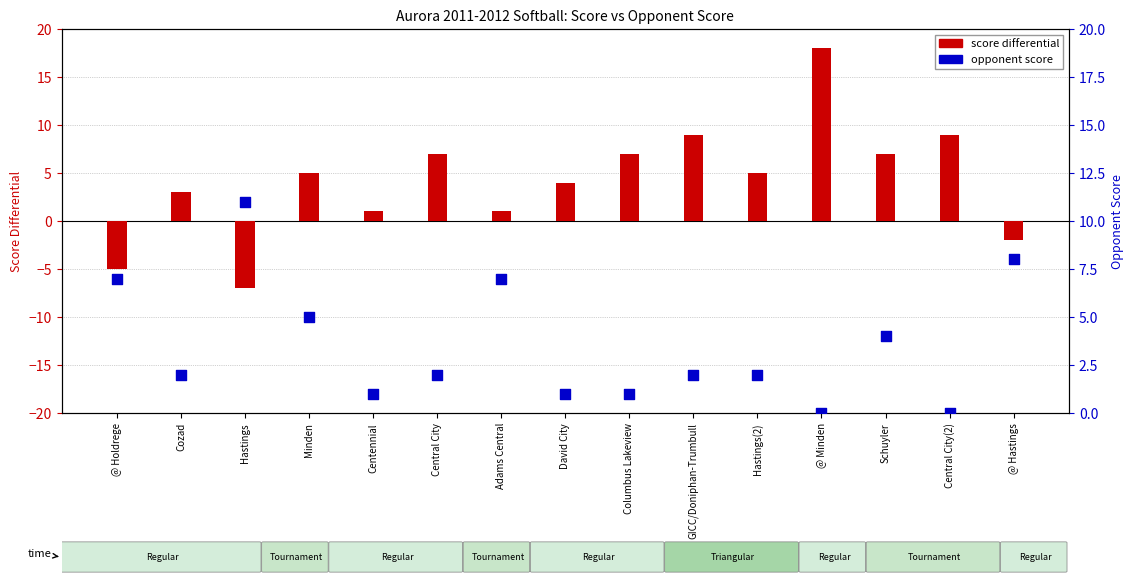

What is the total value across all series at Schuyler?

11